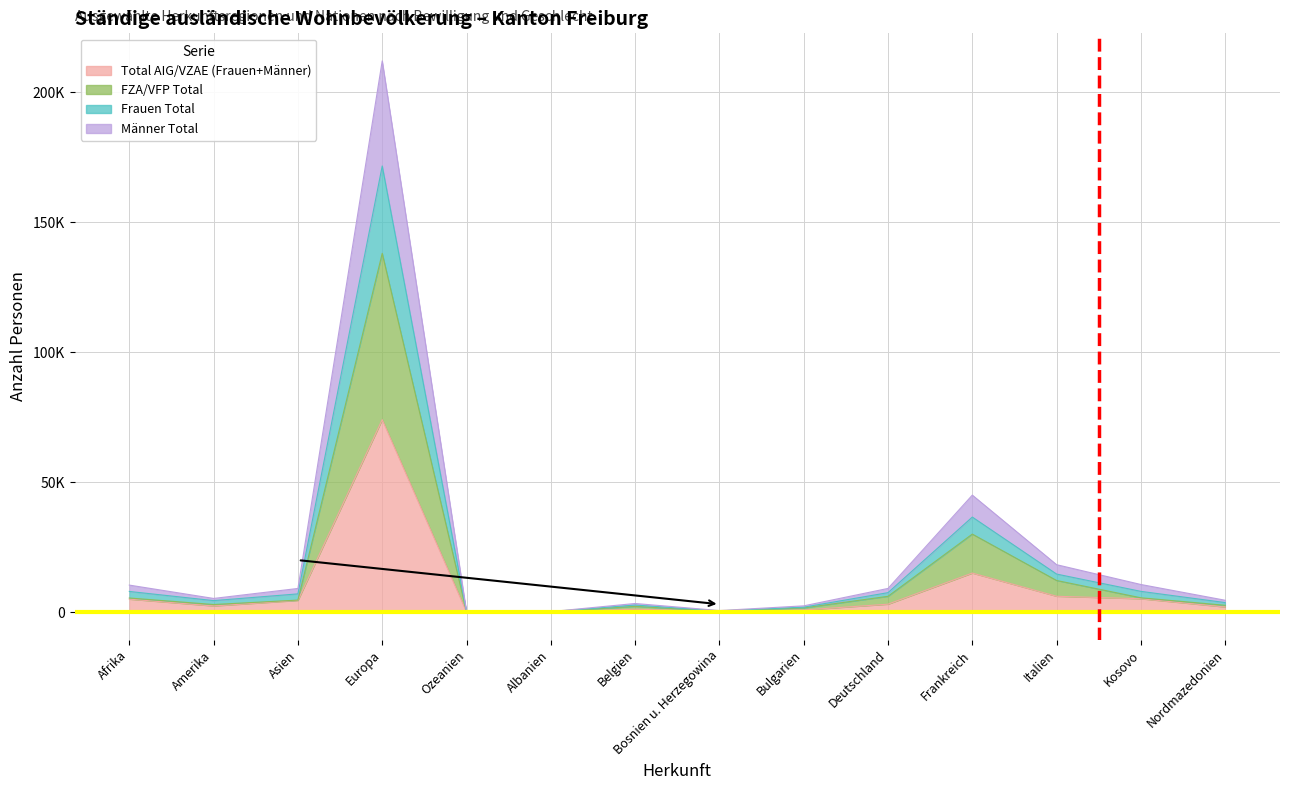

What position from the right is Bulgarien?

6